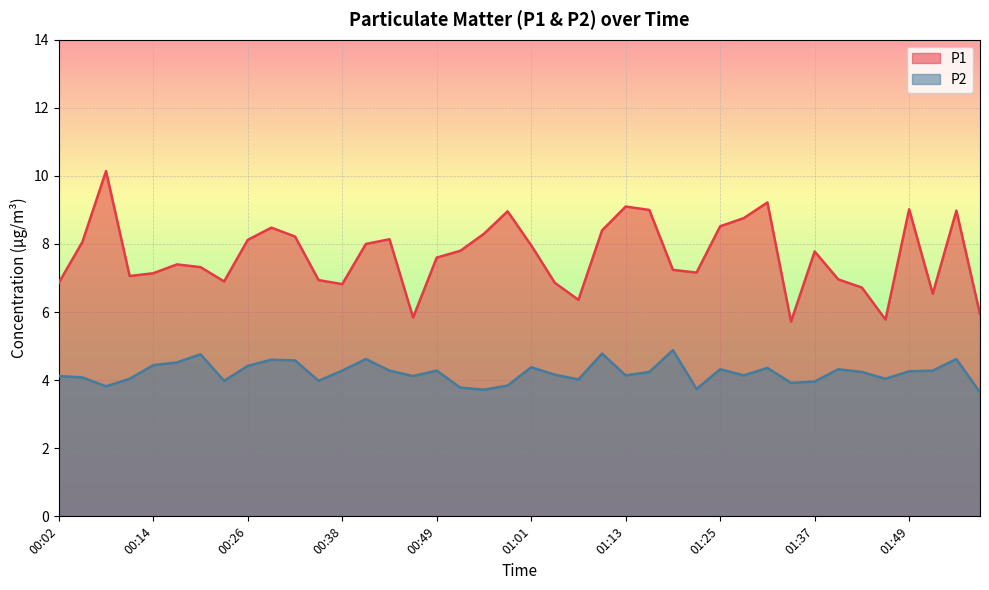

True or false: P2 and P1 cross at least once.

False